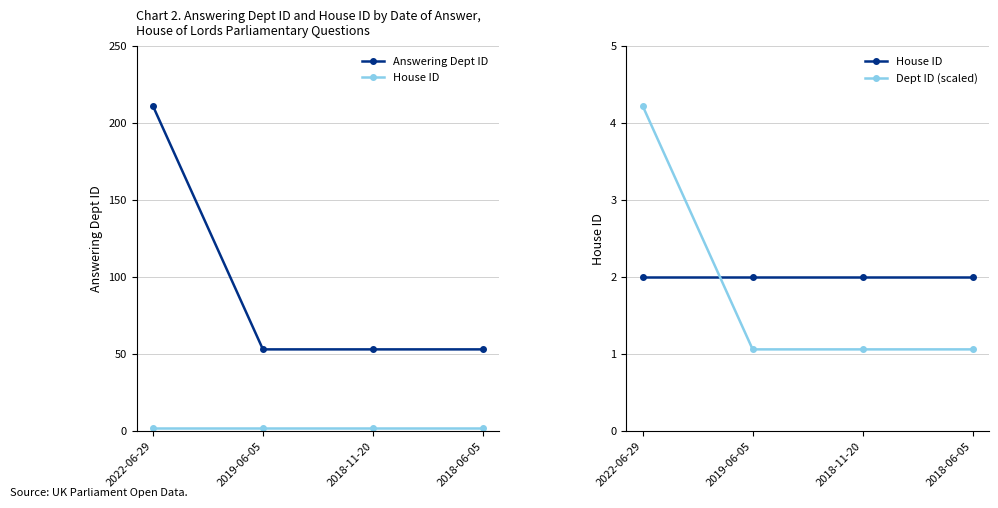

True or false: Dept ID (scaled) has more than 0 interior local peaks.

False